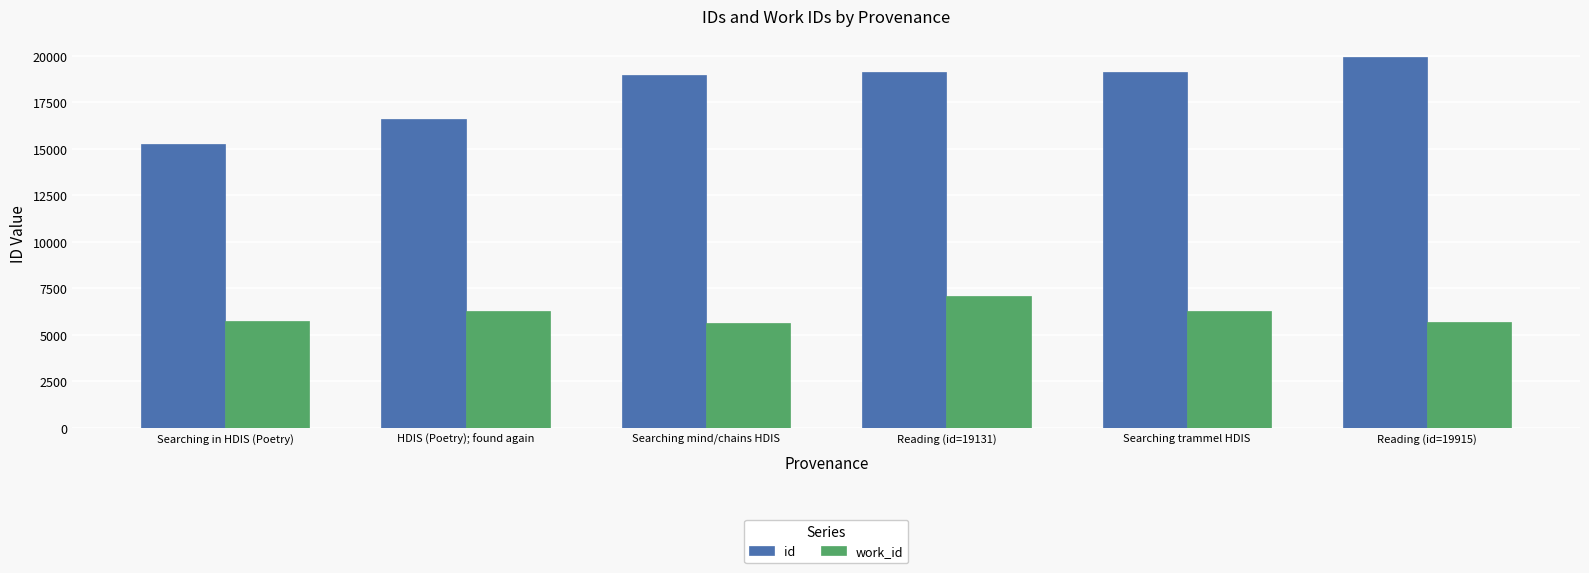

Is the value of id at Searching mind/chains HDIS greater than the value of work_id at Reading (id=19131)?

Yes